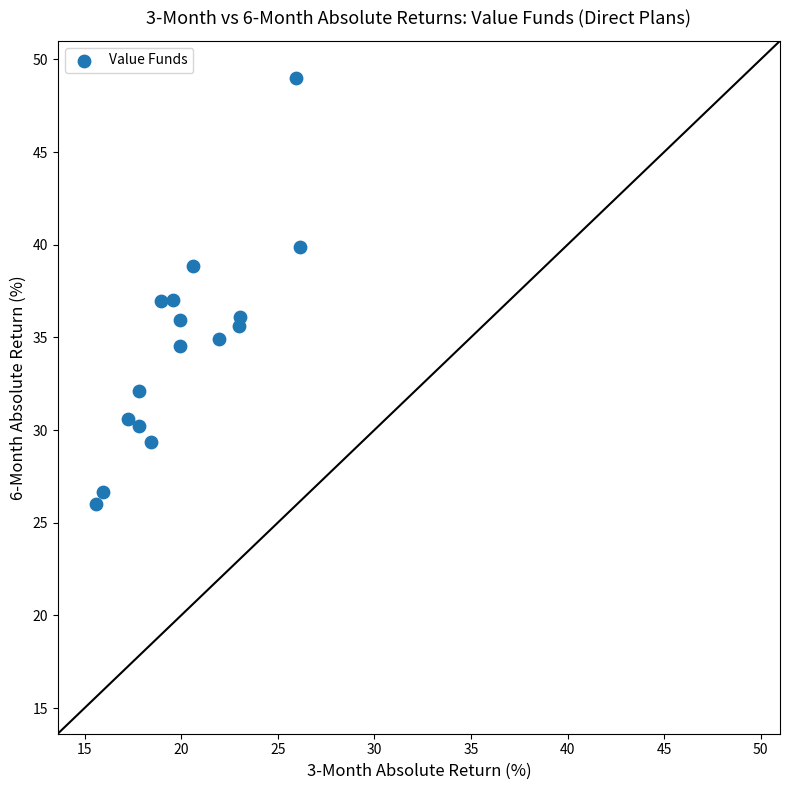

What is the range of X values (max minus min)?

10.5